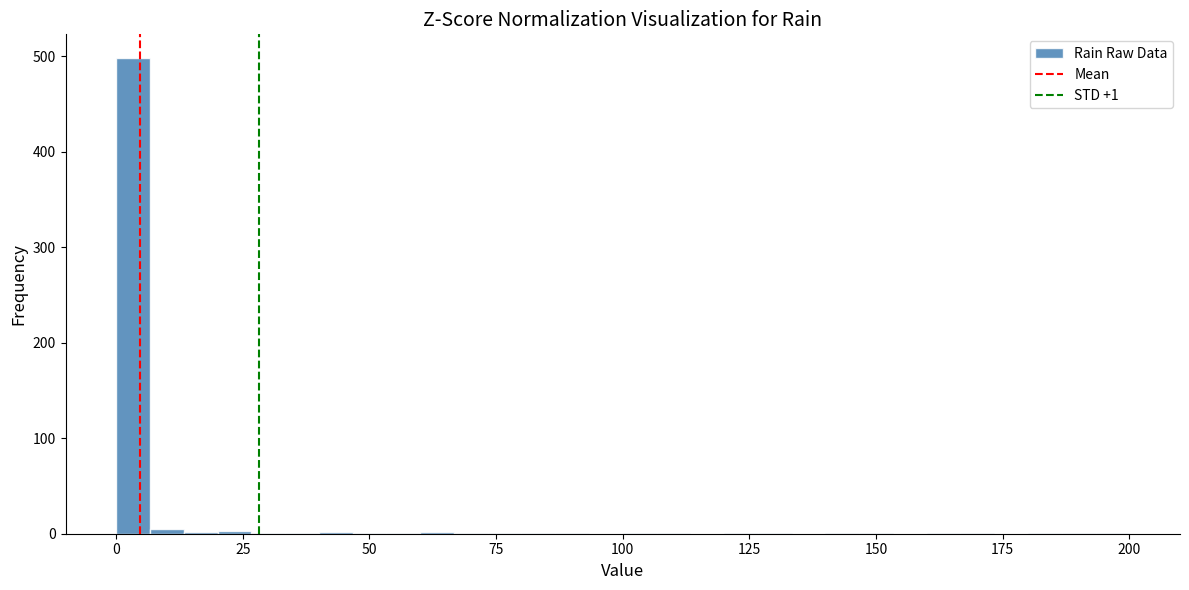

Around what value on the x-axis is the tallest bar? Give the approximate position of its centre, as read against the axis.

5